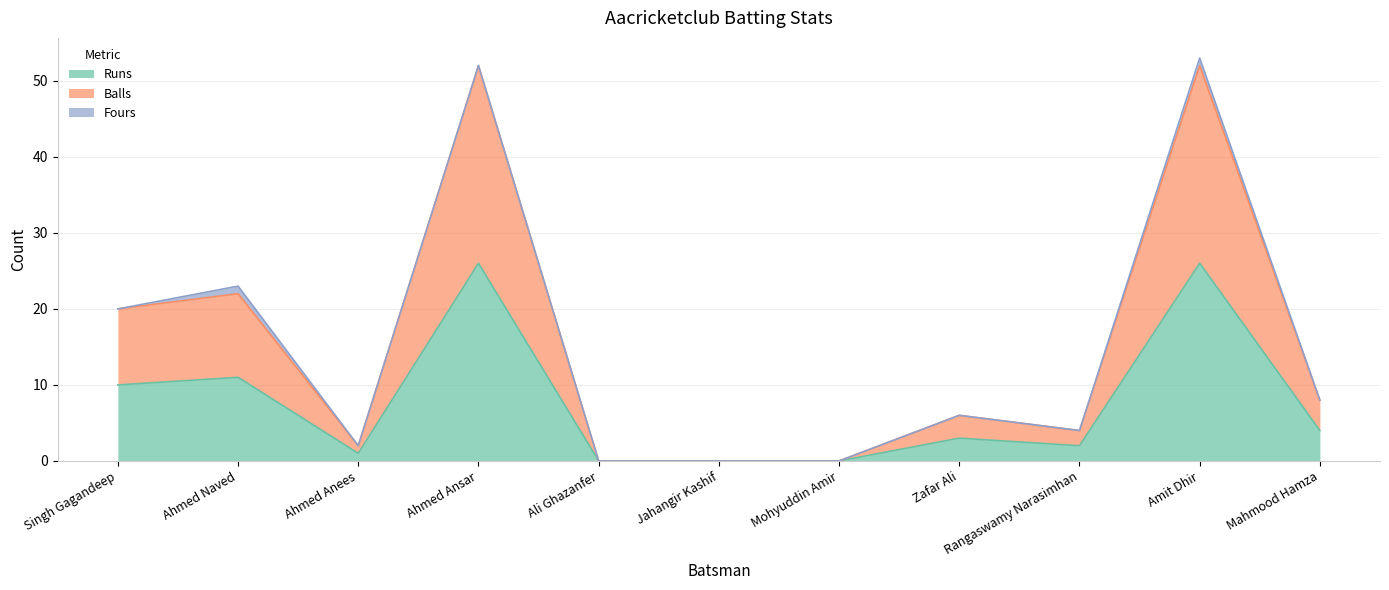

Does the chart display data point markers on the line(s)?

No